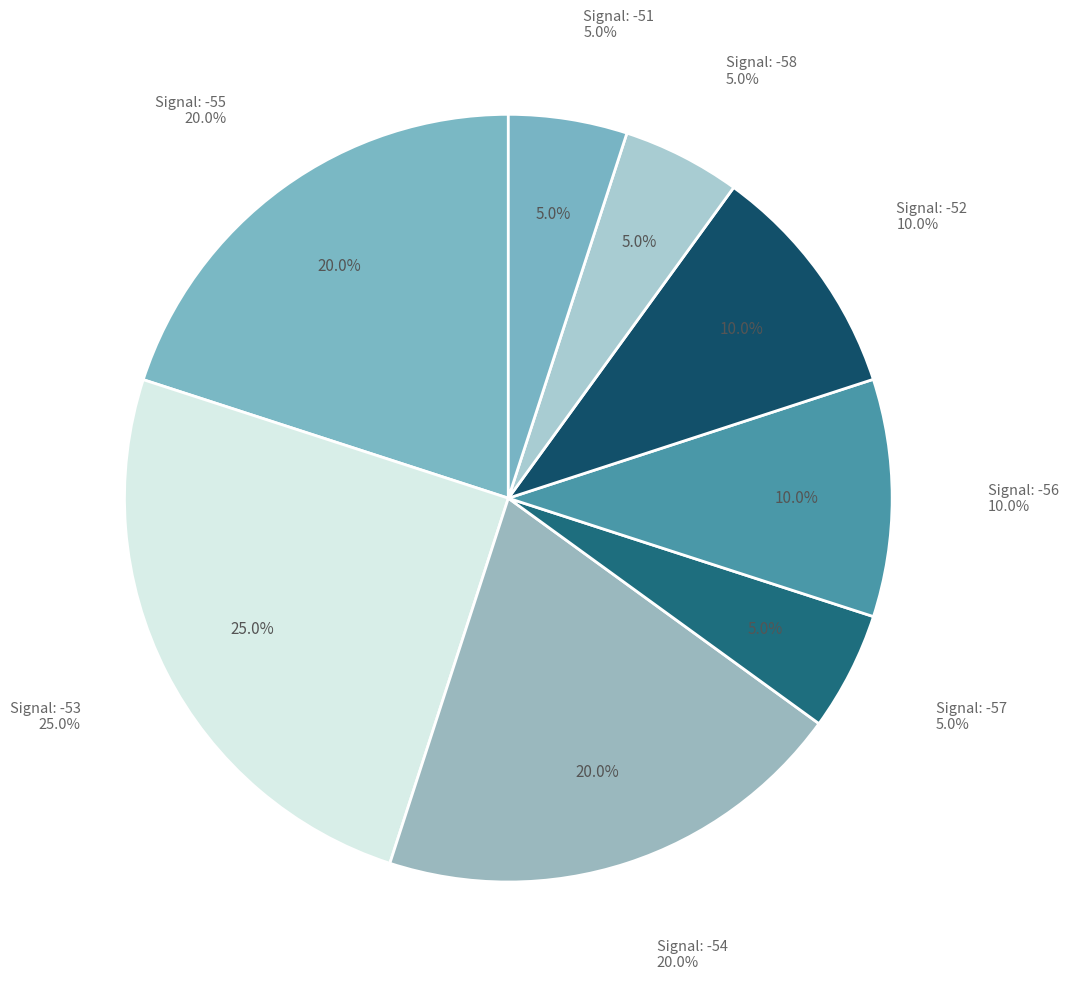

Combined, do -53 and -57 account for over 50%?

No